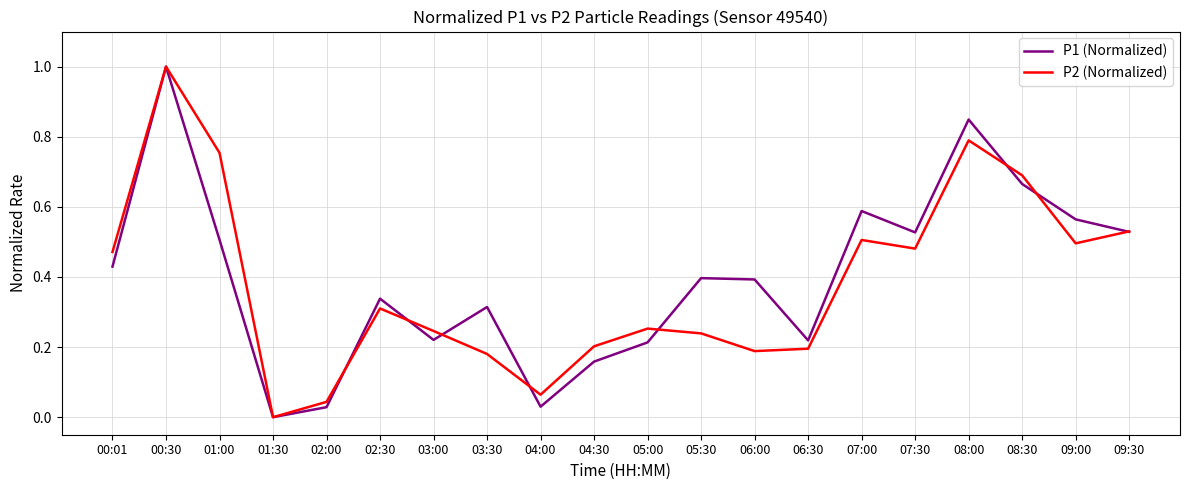

Does the chart display data point markers on the line(s)?

No